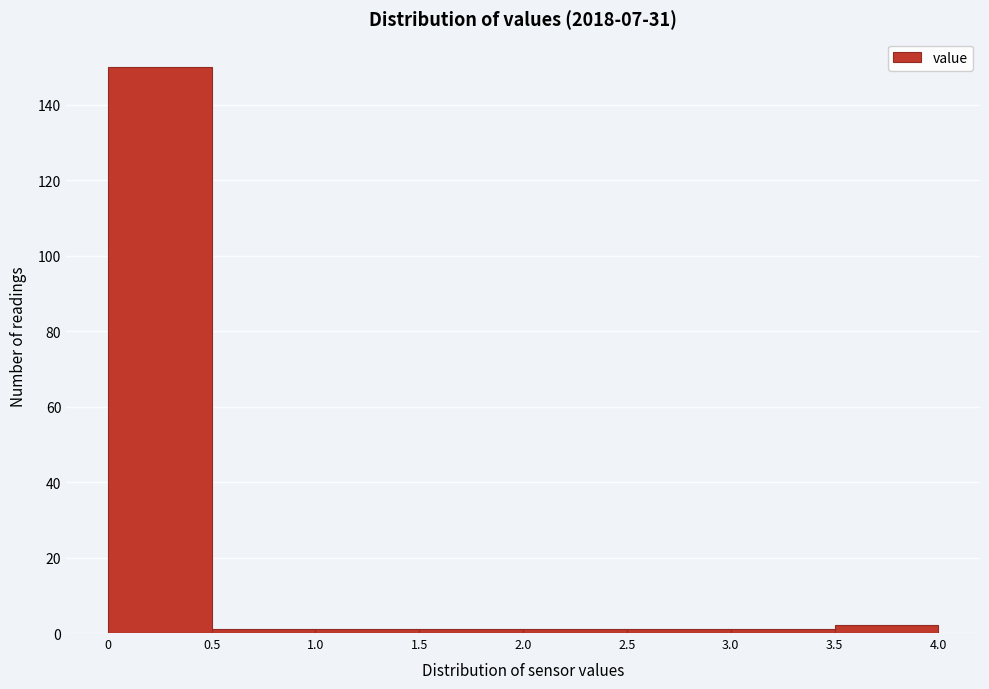

Reading left to right, list every bar in this chart as the range it spans on the x-axis followed by its height. The values are not printed on the chart, so give them approximately, as read against the axis.

0 to 0.5: 150
0.5 to 1.0: under 2
1.0 to 1.5: under 2
1.5 to 2.0: under 2
2.0 to 2.5: under 2
2.5 to 3.0: under 2
3.0 to 3.5: under 2
3.5 to 4.0: 2